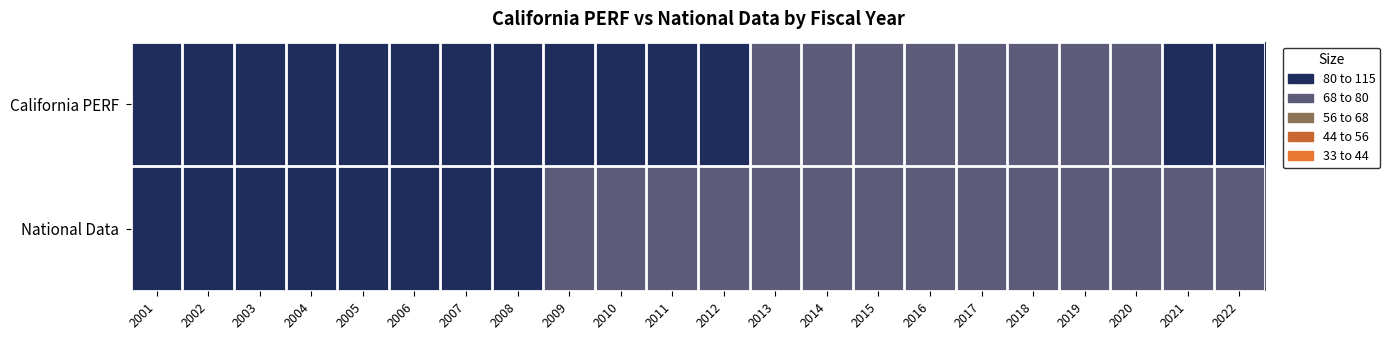

Rank the series by their maximum value, from highest to lowest.

California PERF, National Data